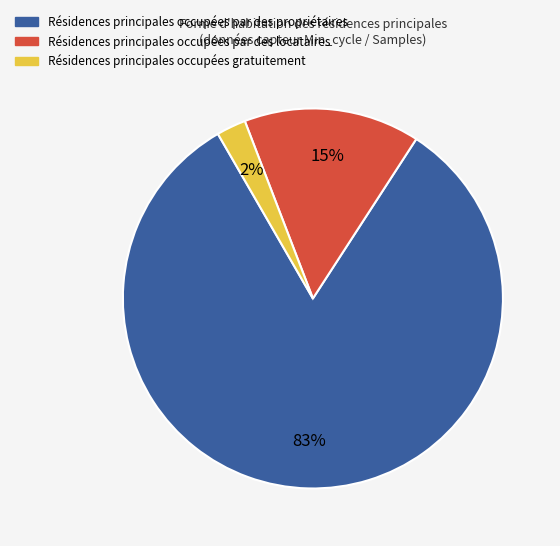

Is there a majority slice in this chart?

Yes